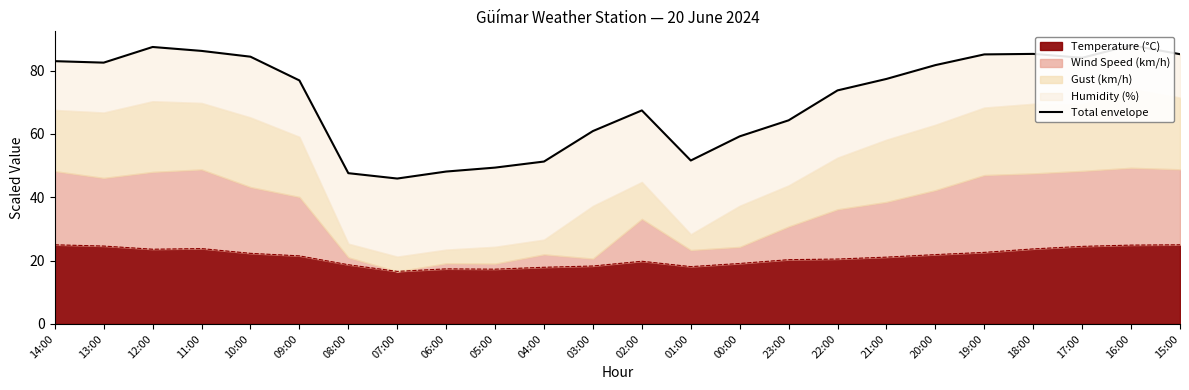

What is the change in value from 02:00 to 00:00?

-8.2